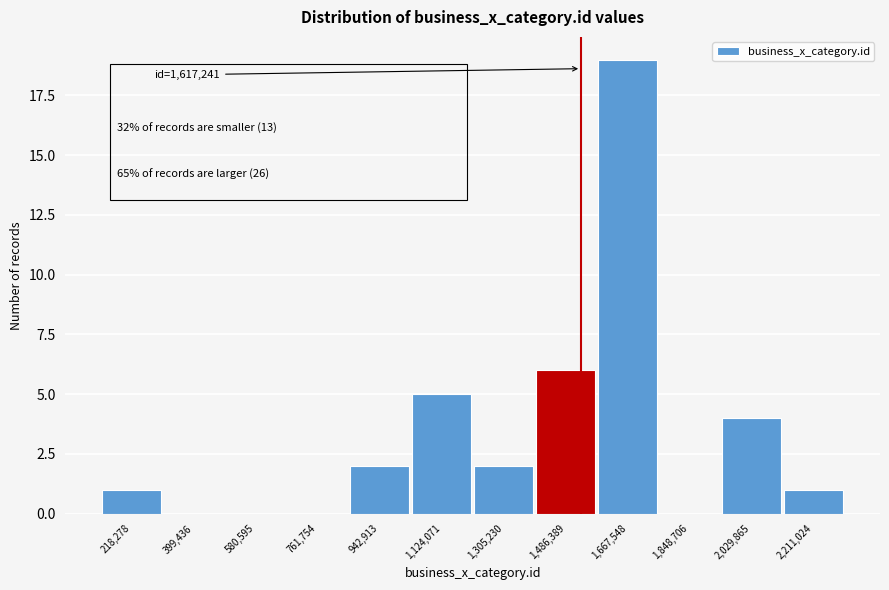

Reading right to left, what are all the values shown in this chart?

2,211,024=1	2,029,865=4	1,848,706=0	1,667,548=19	1,486,389=6	1,305,230=2	1,124,071=5	942,913=2	761,754=0	580,595=0	399,436=0	218,278=1